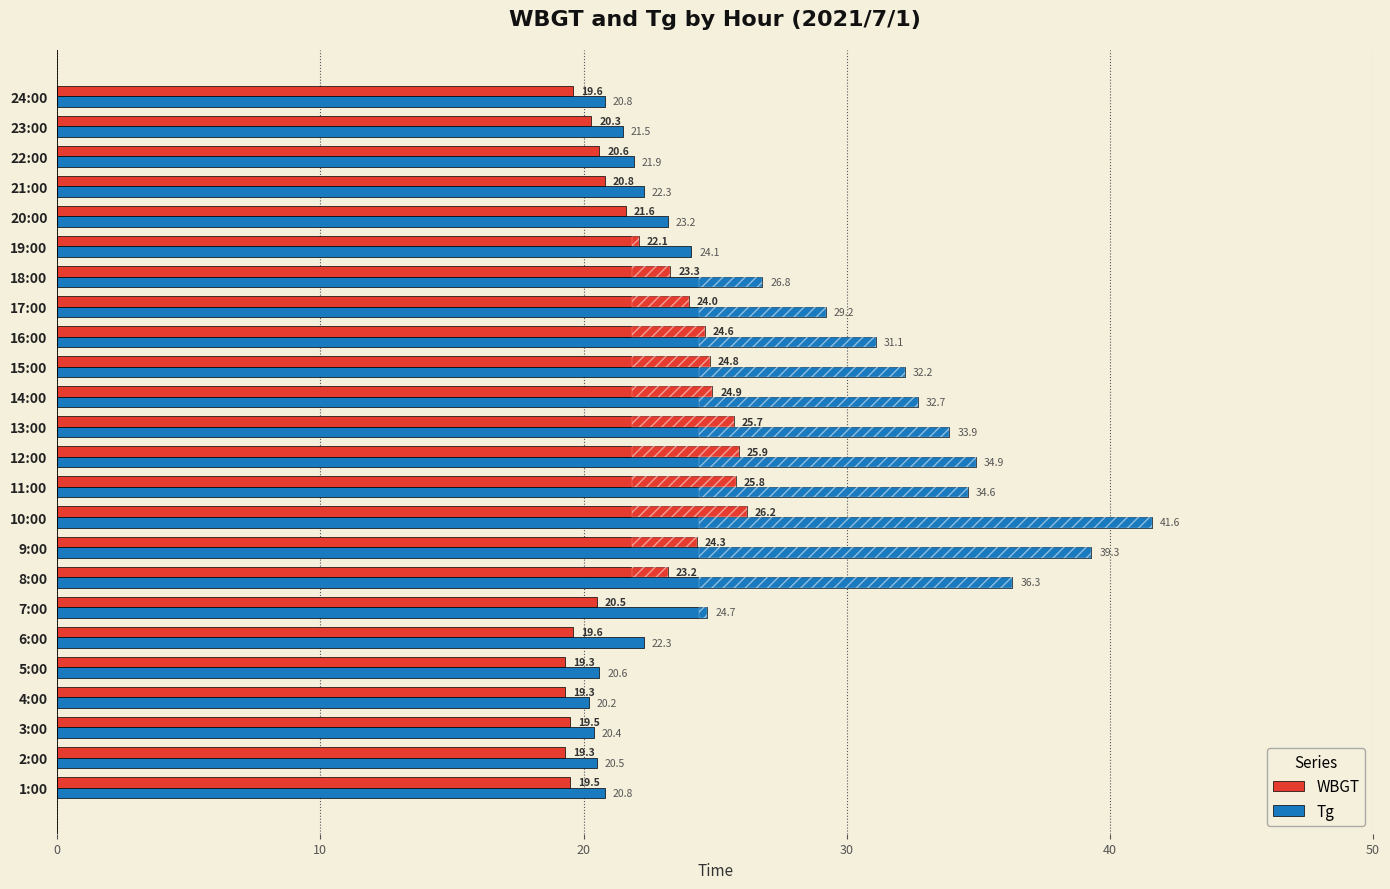

How many series are shown in this chart?

2